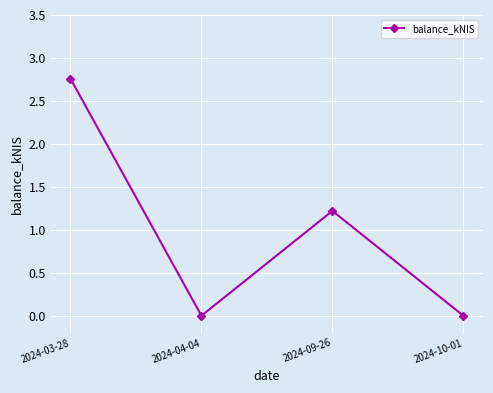

How many values are between 0 and 2?

3